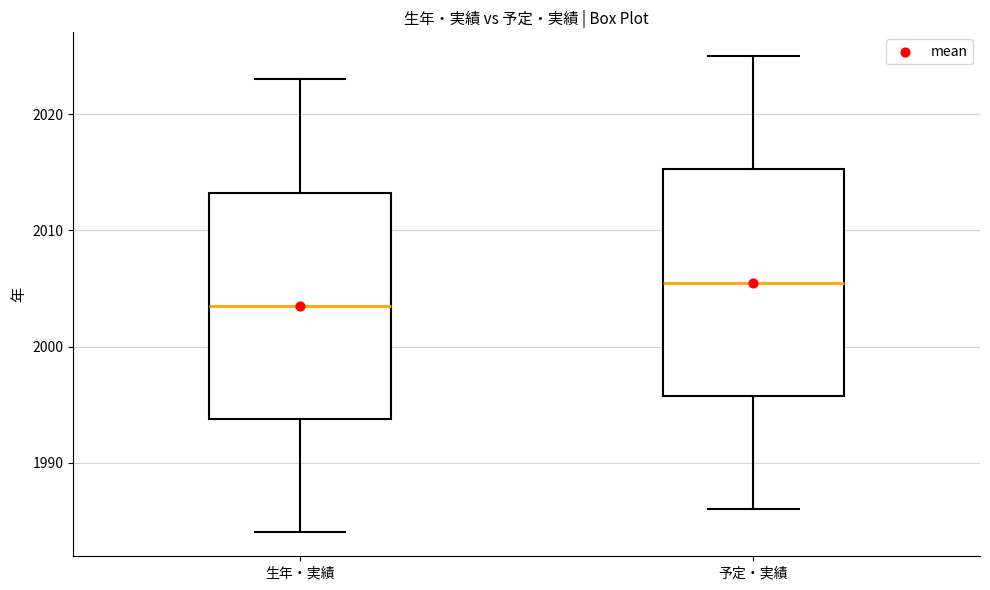

Reading left to right, transcribe this box plot: for each box, give where its median line is, the range the box spans, and where its two whiskers end, as read against the y-axis. The values are not printed on the chart, so give them approximately, as read against the axis.

生年・実績: median 2004, box 1994 to 2013, whiskers 1984 to 2023
予定・実績: median 2006, box 1996 to 2015, whiskers 1986 to 2025